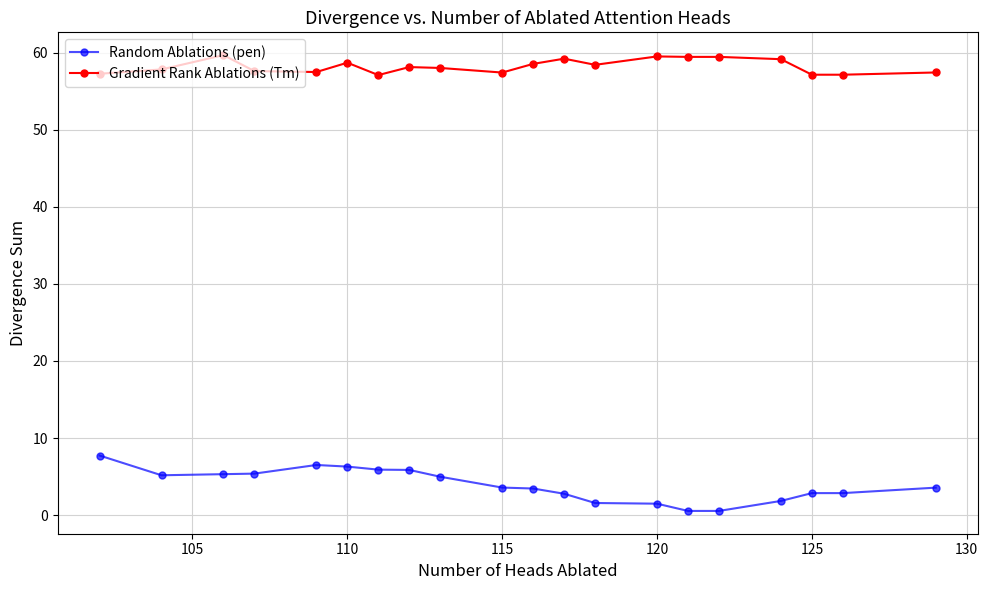

What is the greatest value displayed?

59.7